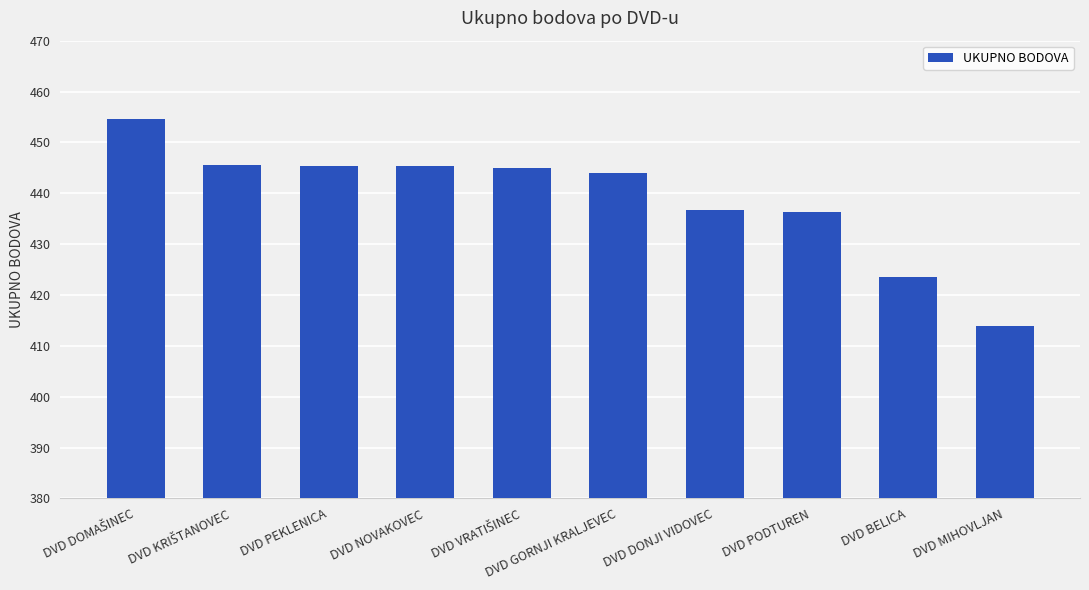

What is the approximate value at DVD PODTUREN?

436.3